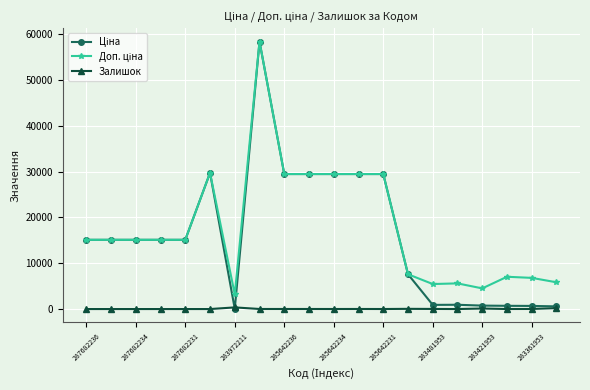

What is the maximum value shown in the chart?

58426.5